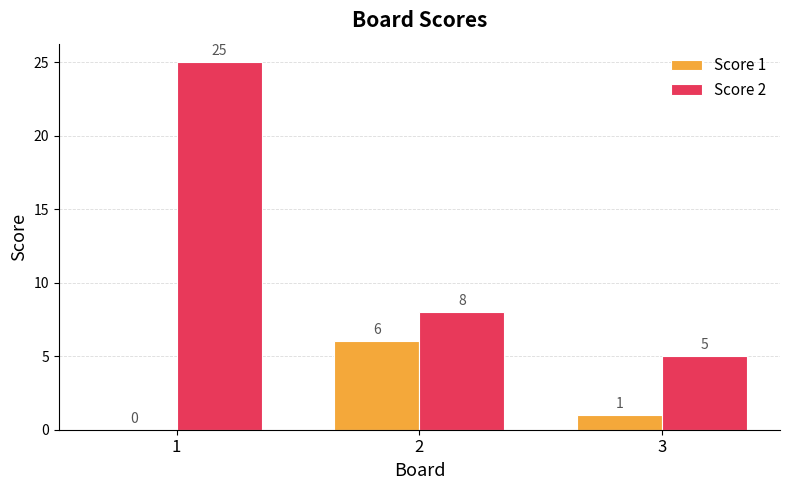

What is the greatest value displayed?

25